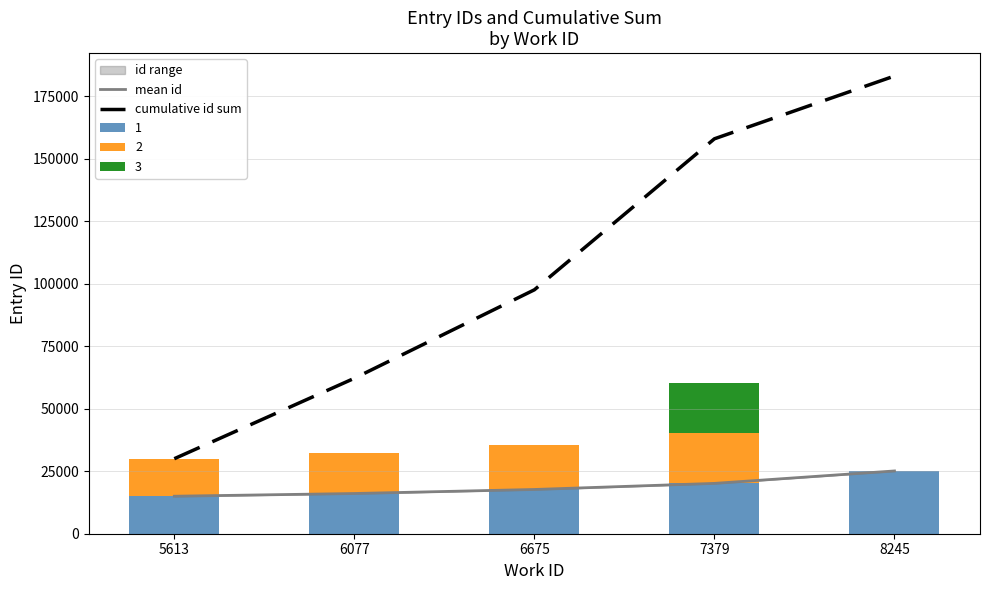

How many data points does each series have?

5